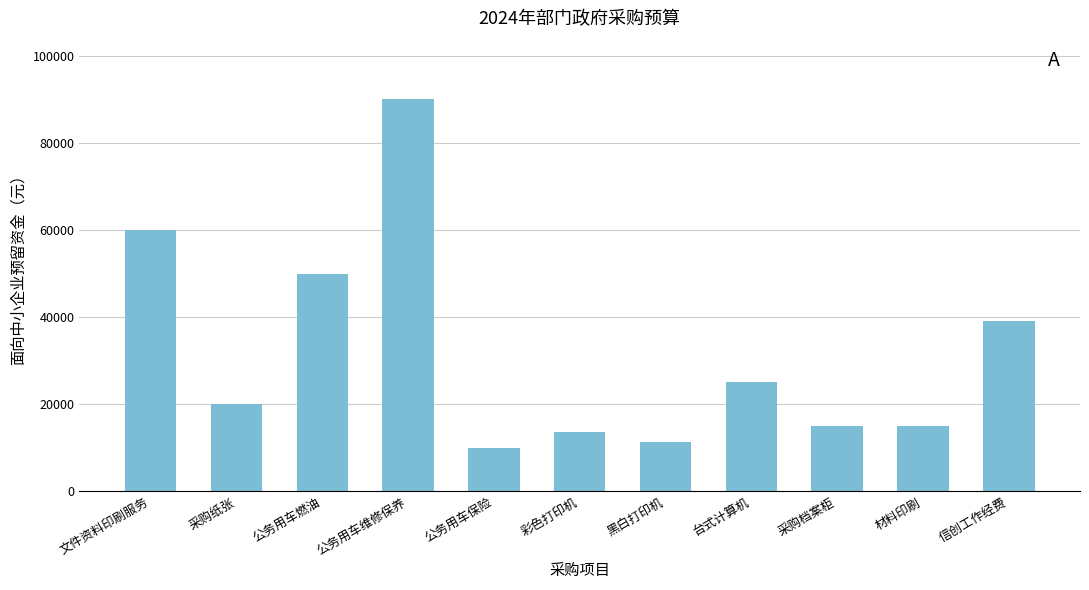

Reading right to left, what are all the values shown in this chart?

信创工作经费=39150	材料印刷=15000	采购档案柜=15000	台式计算机=25000	黑白打印机=11400	彩色打印机=13600	公务用车保险=10000	公务用车维修保养=90000	公务用车燃油=50000	采购纸张=20000	文件资料印刷服务=60000